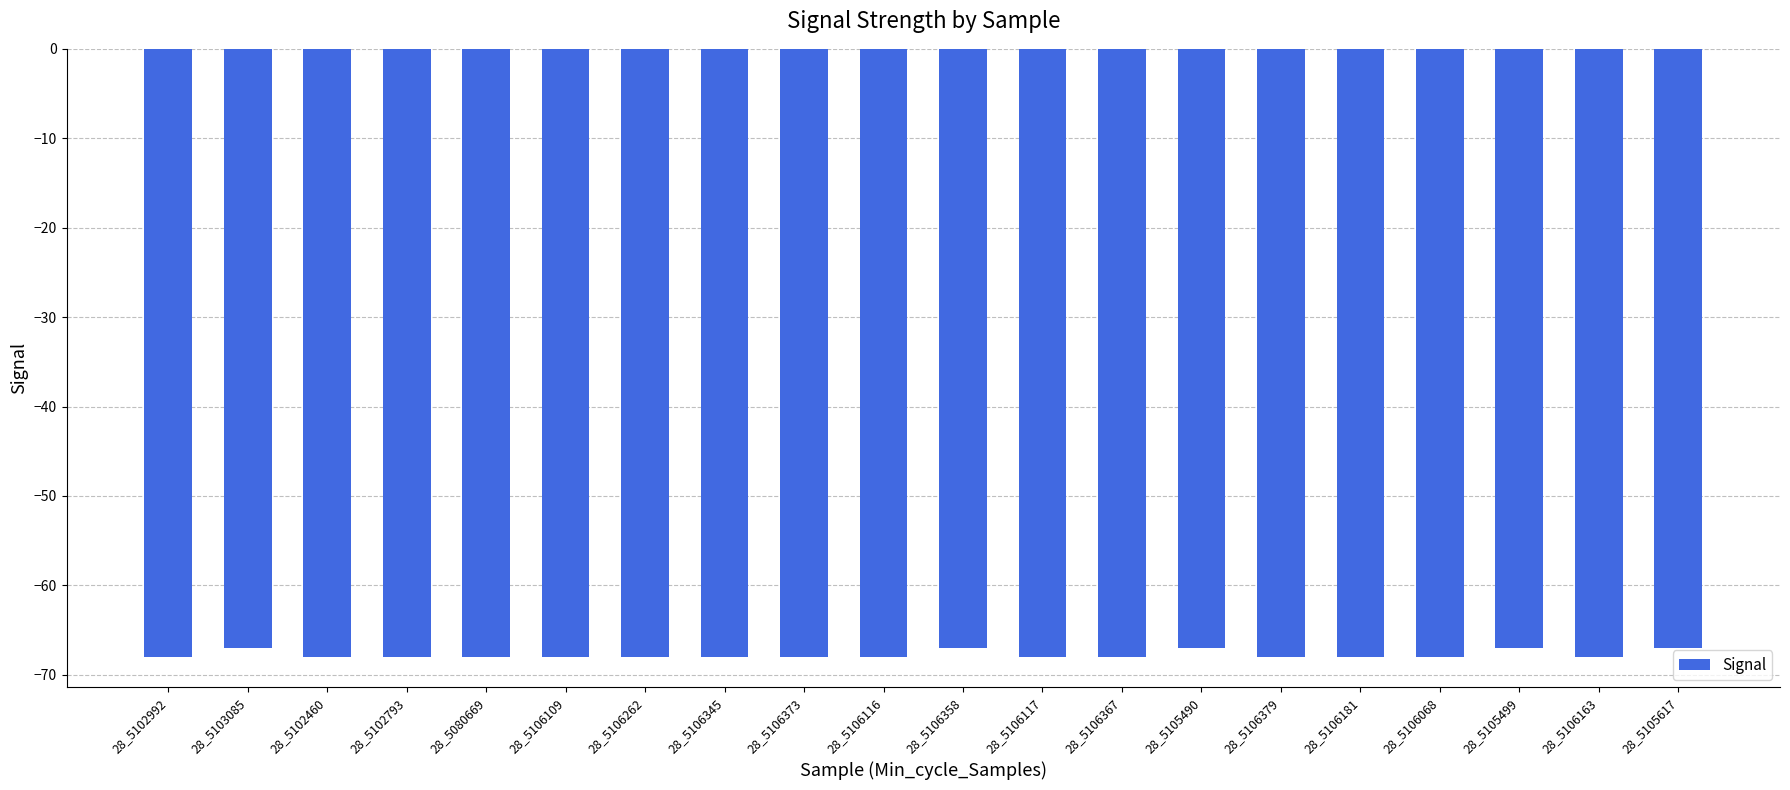

The value at 28_5106068 is -68. True or false?

True